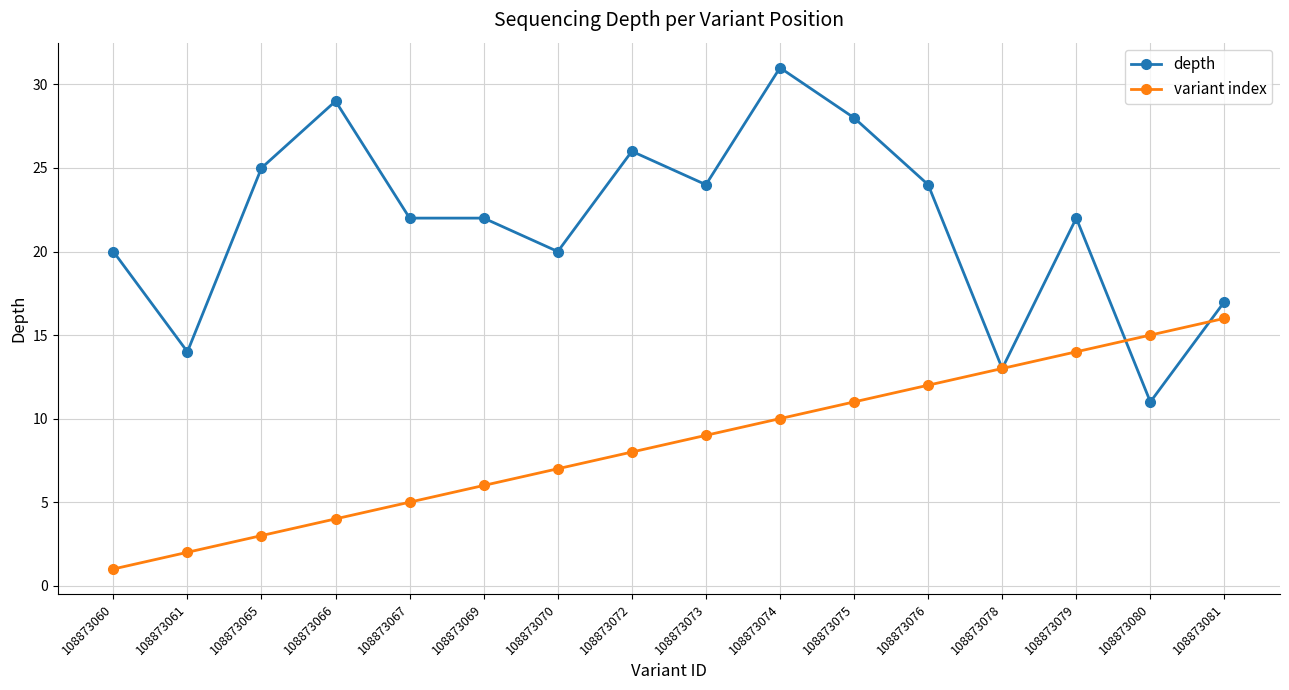

What is the sum of the depth values at 108873076 and 108873075?

52